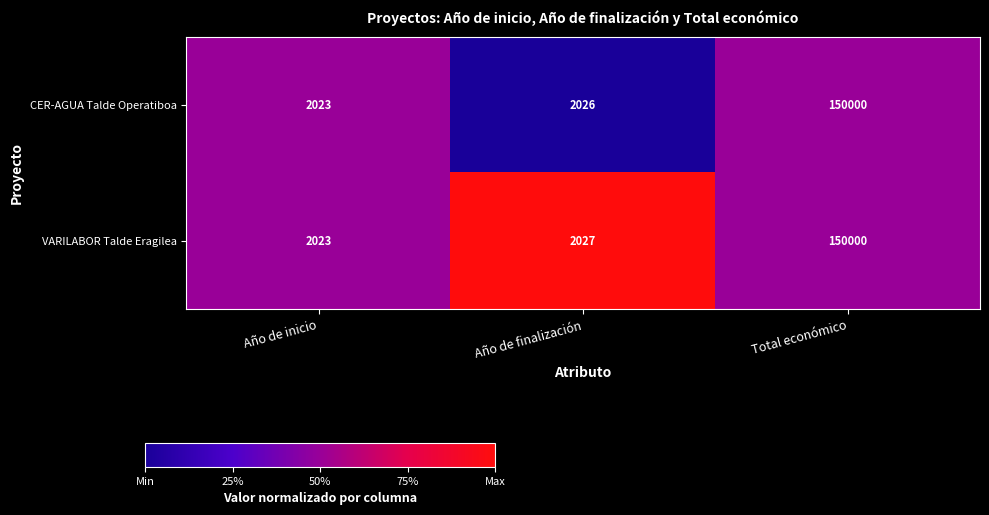

Which series has the largest total across all categories?

VARILABOR Talde Eragilea